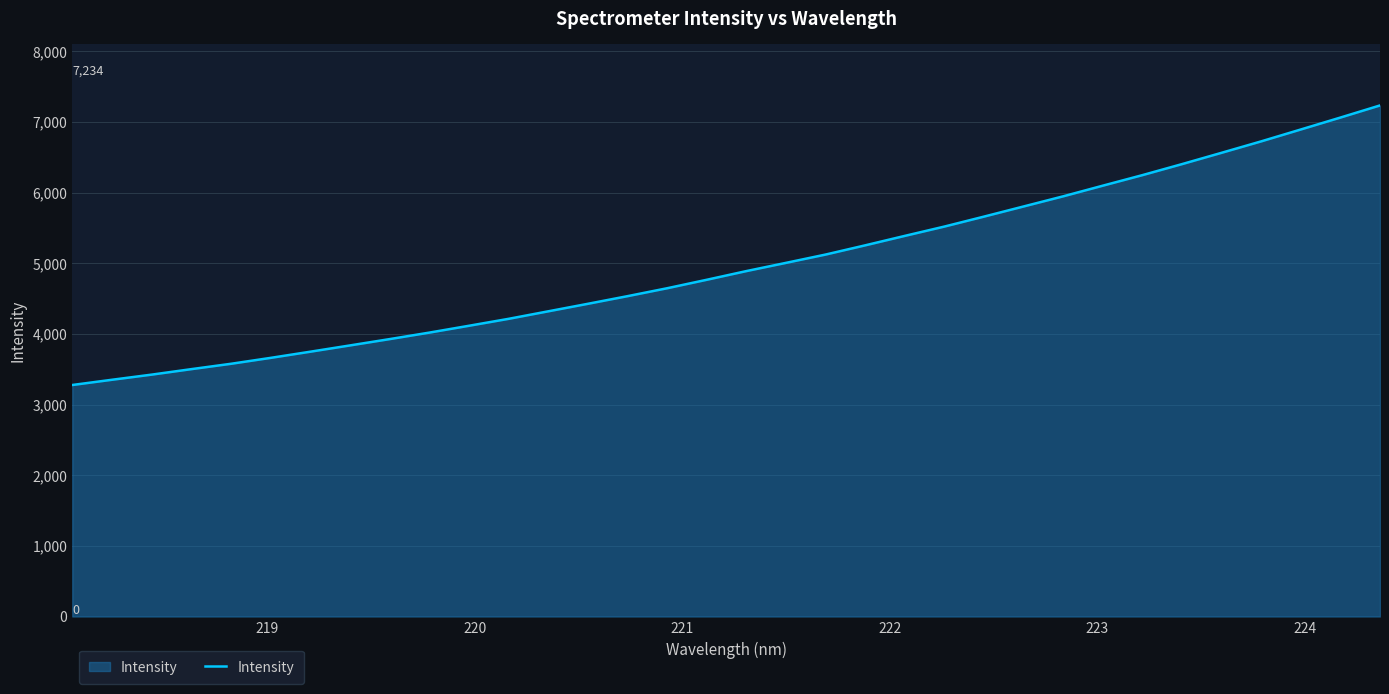

What is the minimum value shown in the chart?

3276.9